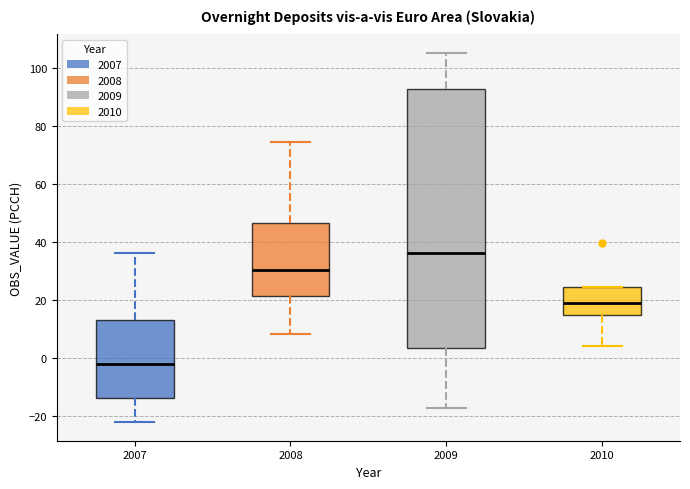

Which box is the tallest, from its lower edge to its upper edge?

2009